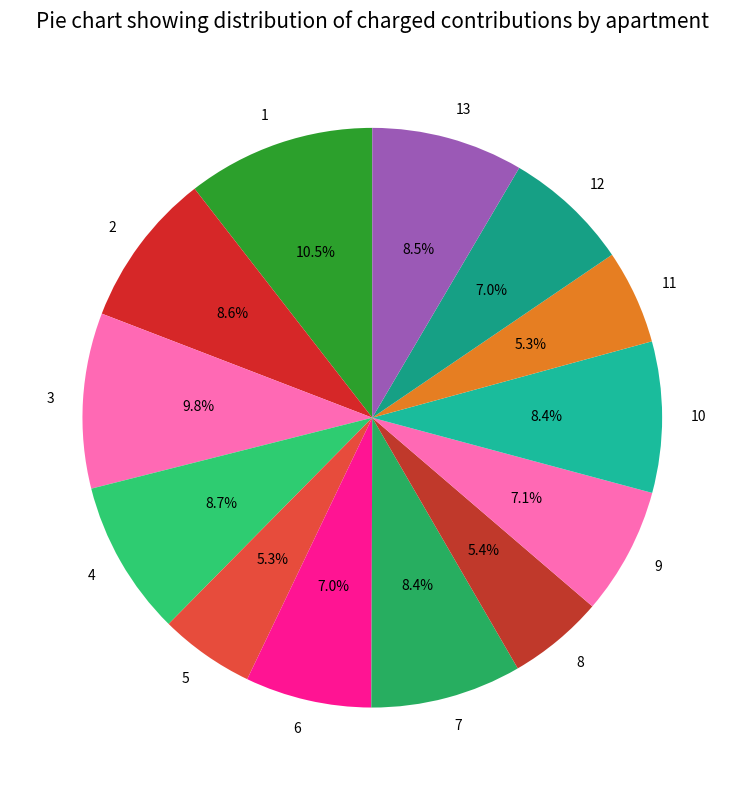

What percentage is NOT represented by 6?

93.0%